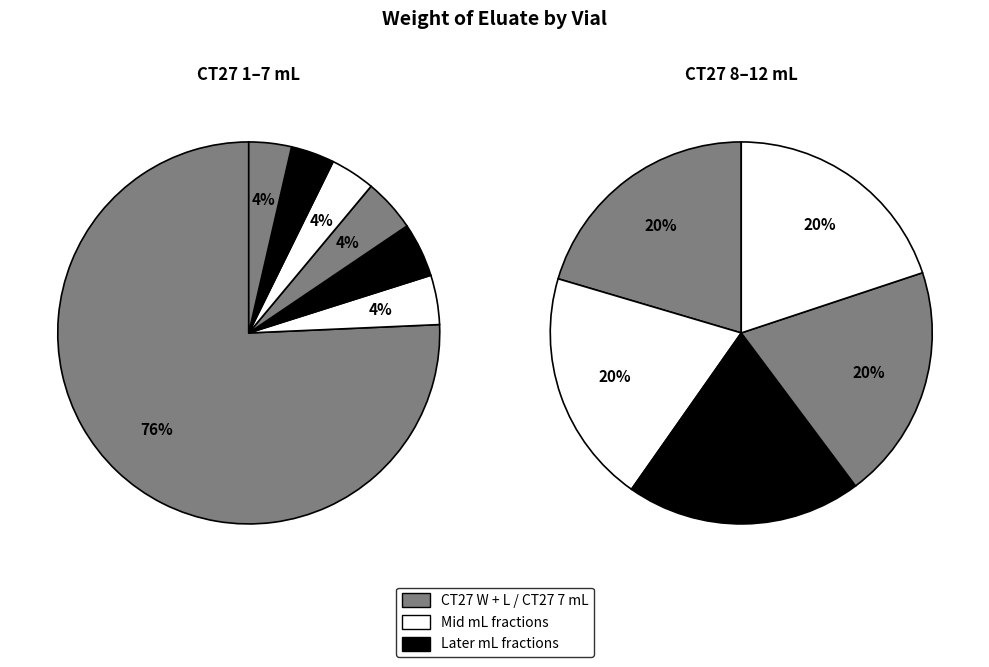

Which has a higher value, CT27 7 mL or CT27 6 mL?

CT27 7 mL